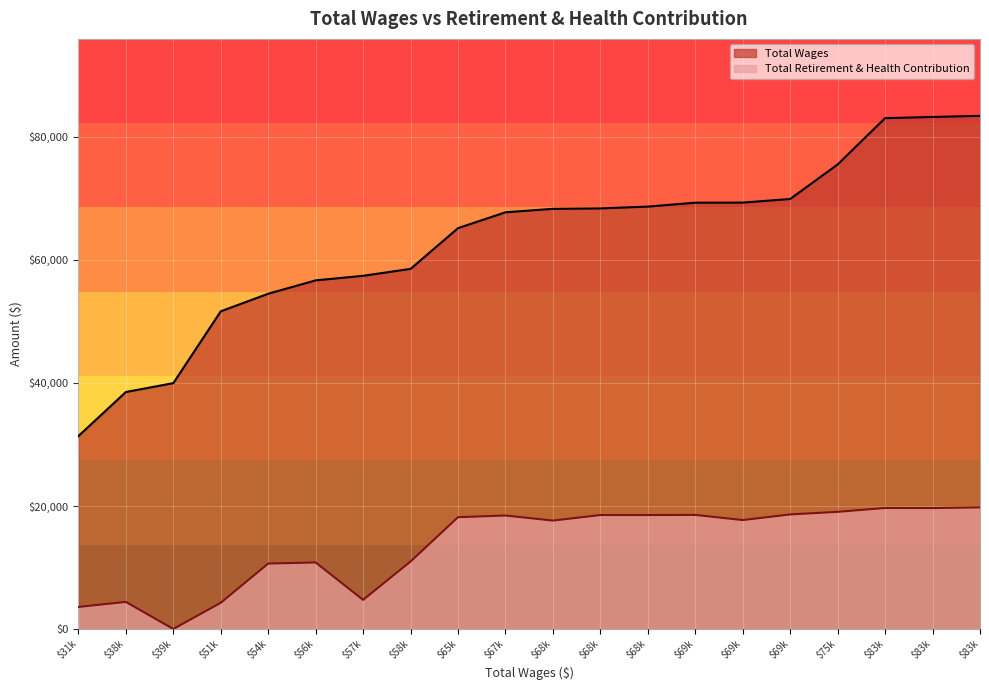

List the series in order of their peak value, lowest first.

Total Retirement & Health Contribution, Total Wages